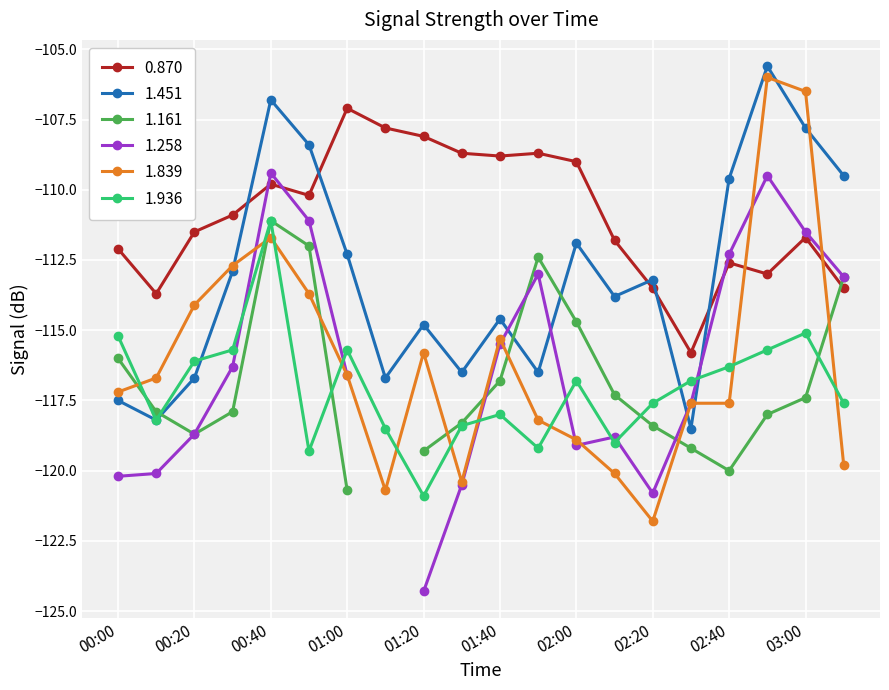

Is the value of 1.451 at 00:40 greater than the value of 0.870 at 01:40?

Yes